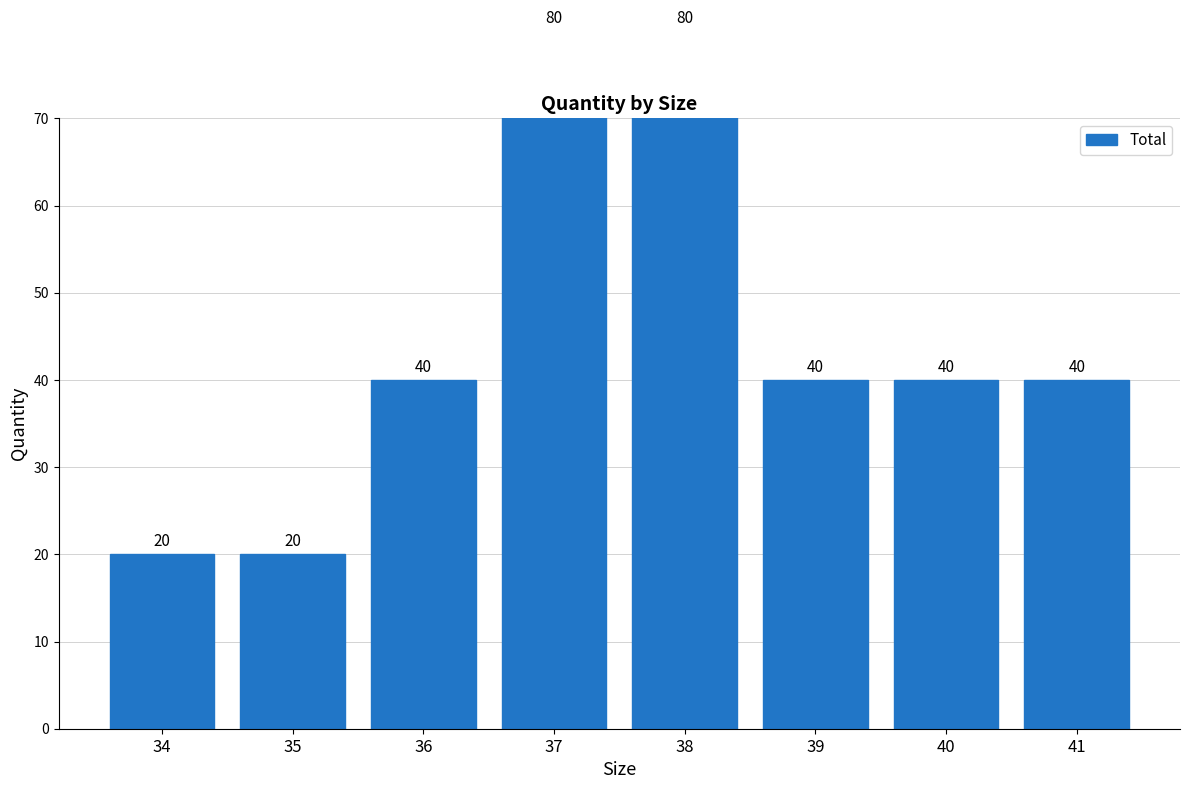

Rank the categories by value from highest to lowest.

37, 38, 36, 39, 40, 41, 34, 35